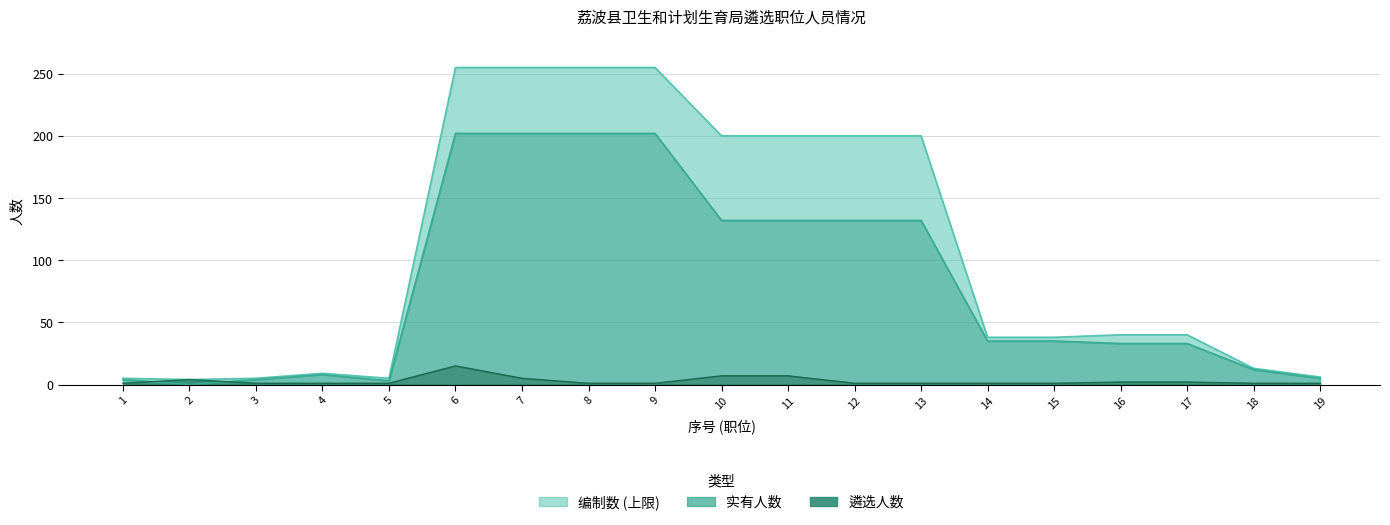

Which has a higher value, 15 or 2?

15